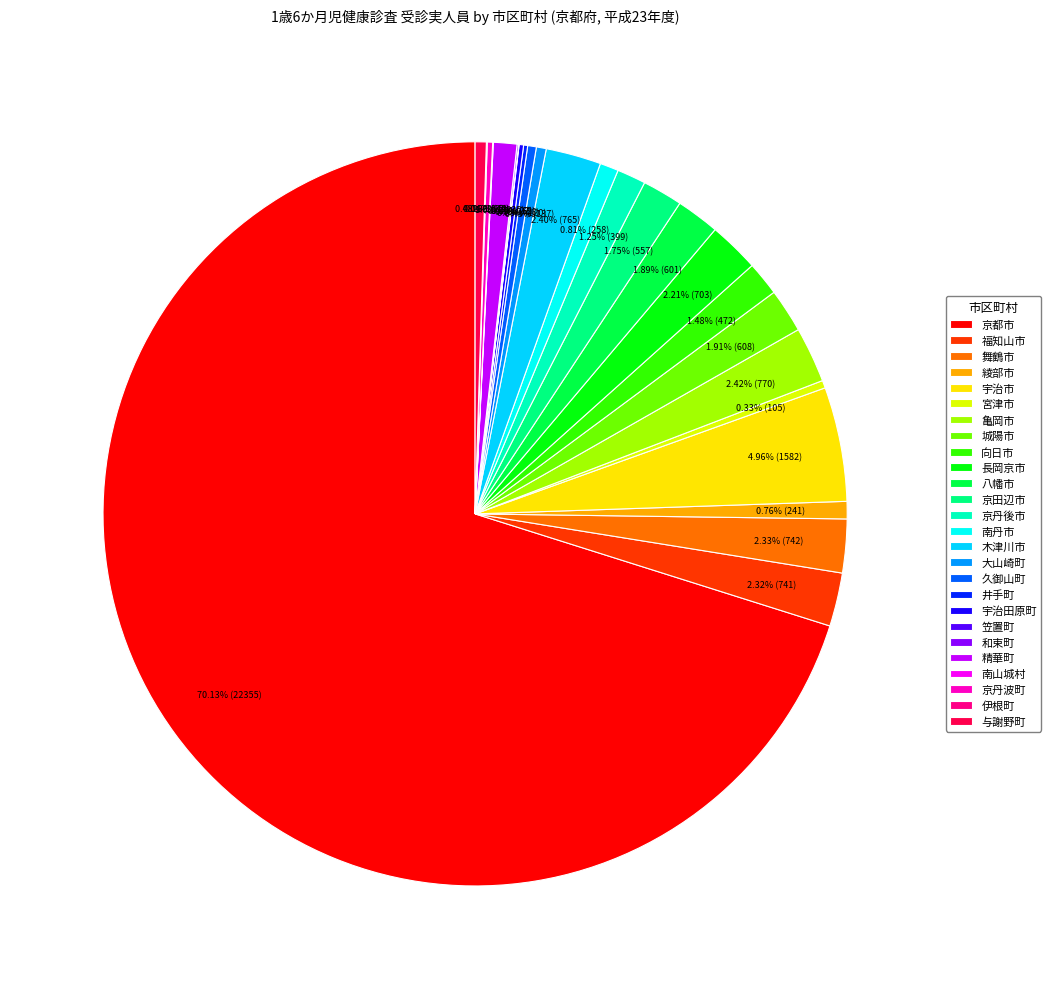

Which slice is the largest?

京都市